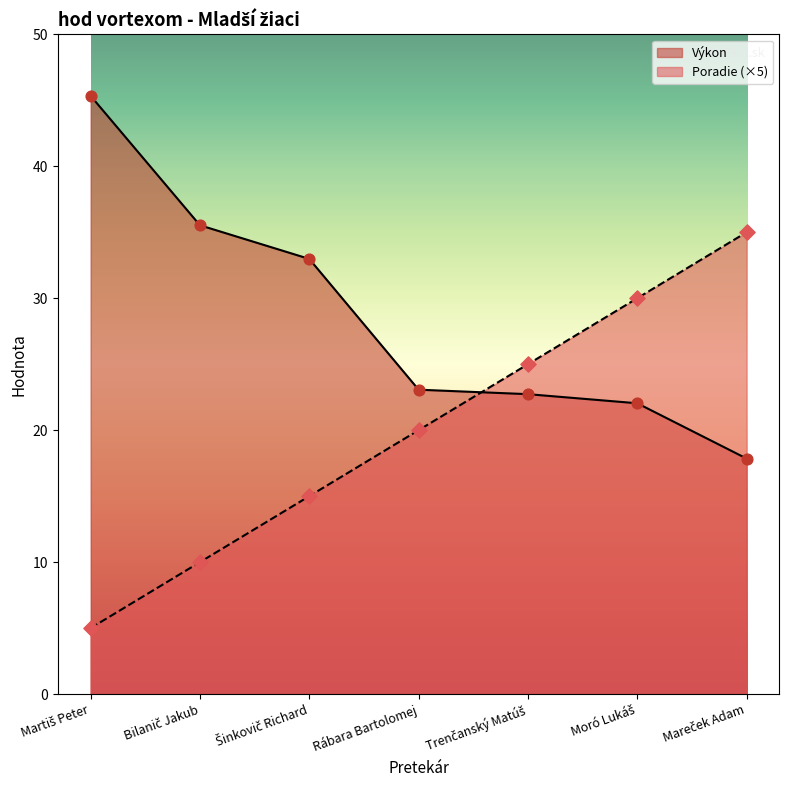

At which category is the sum across all series the highest?

Mareček Adam